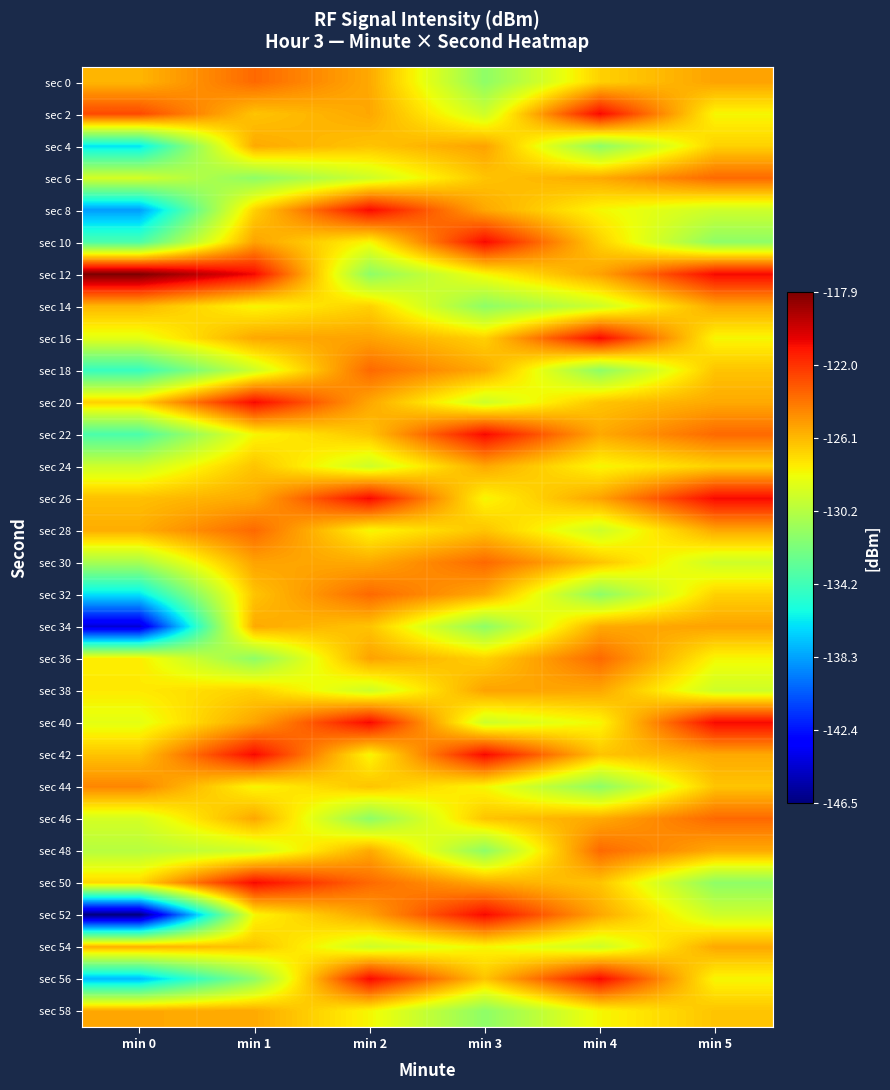

What is the total value across all series at min 3?

-3803.0